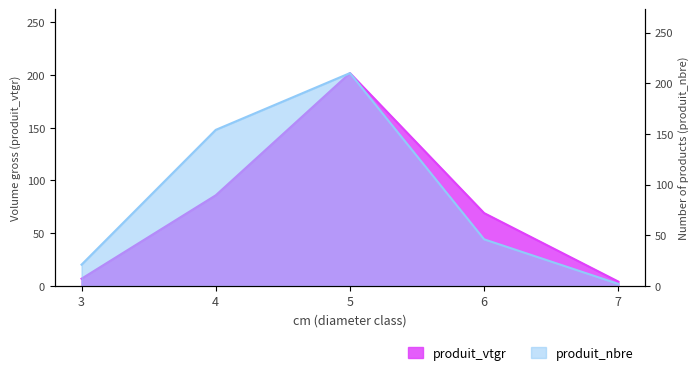

Is it true that produit_vtgr equals 6.9 at 3?

True